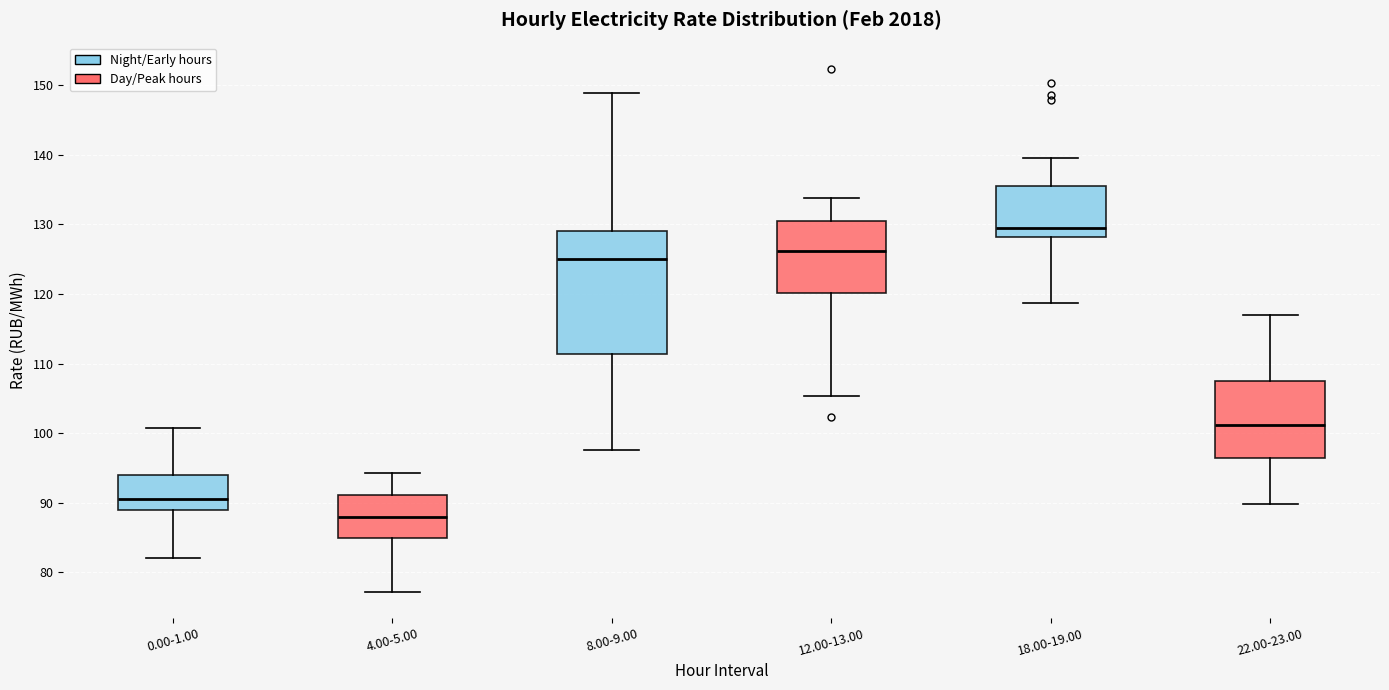

Where does the median line of the box for 18.00-19.00 sit on the y-axis? The values are not printed on the chart, so give them approximately, as read against the axis.

129